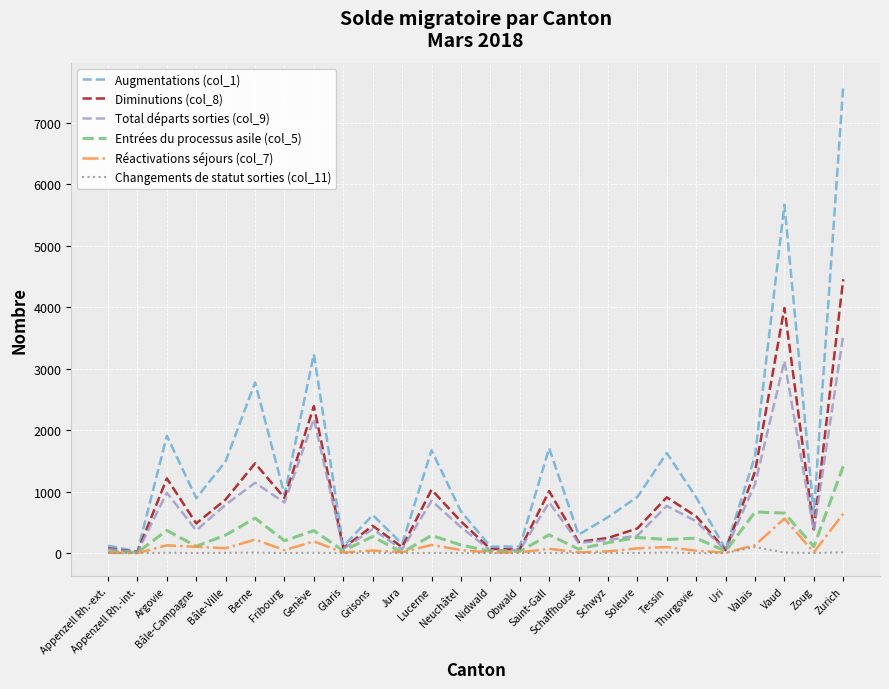

Which series has the largest total across all categories?

Augmentations (col_1)